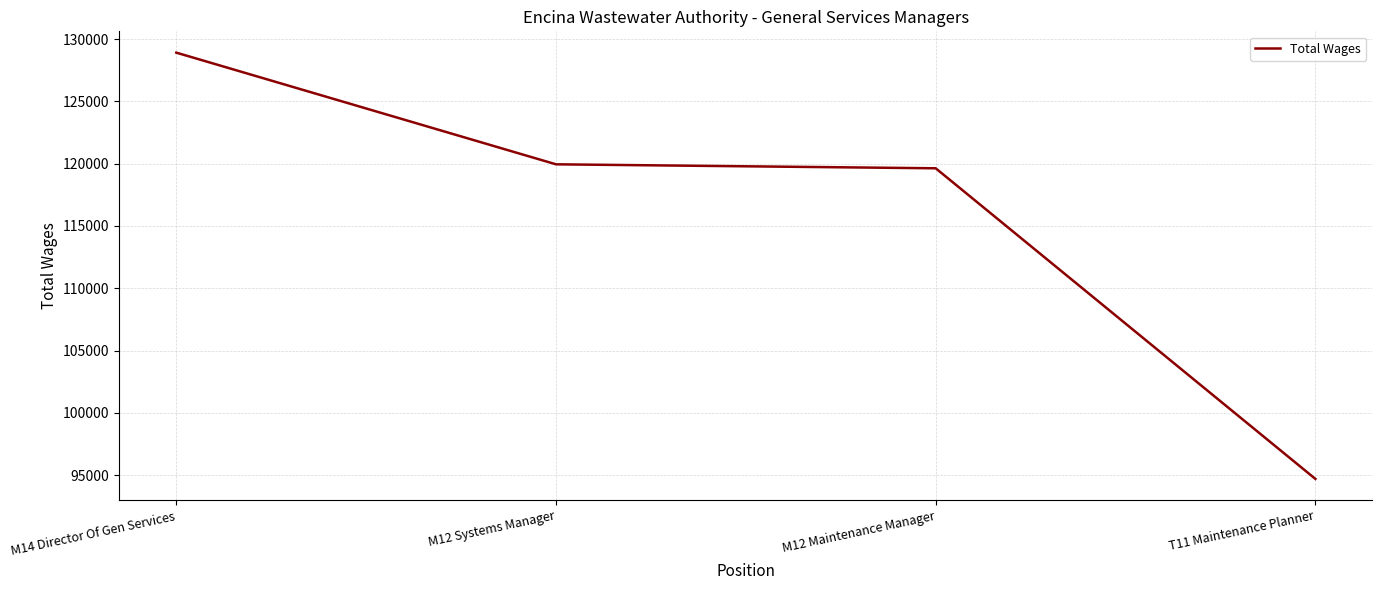

What is the difference between the maximum and minimum values?

34223